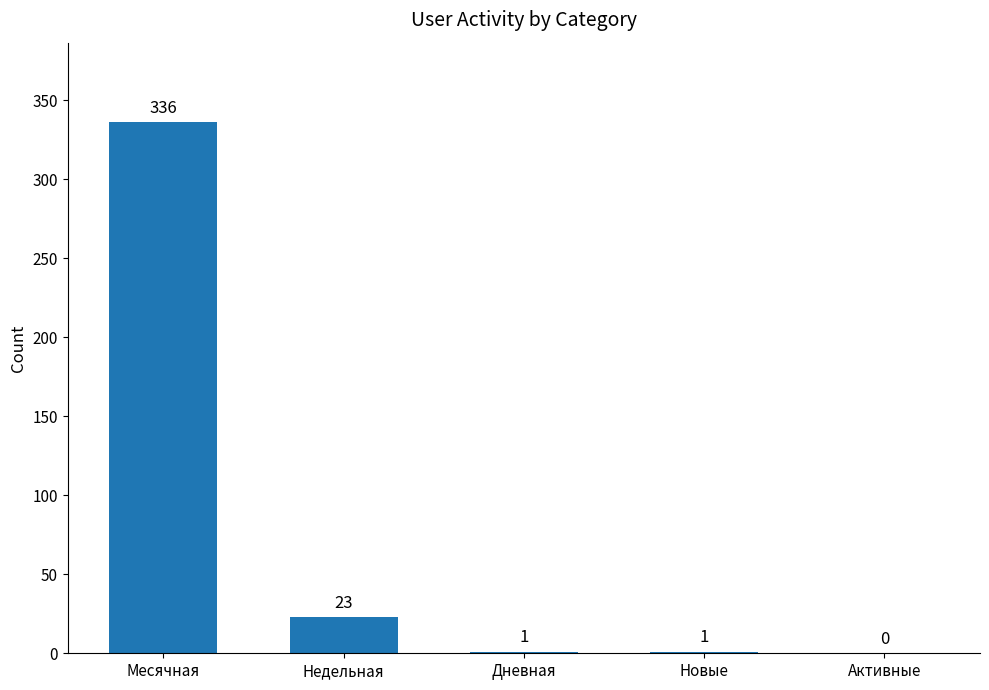

Approximately how many times larger is the value at Месячная compared to Недельная?

14.6